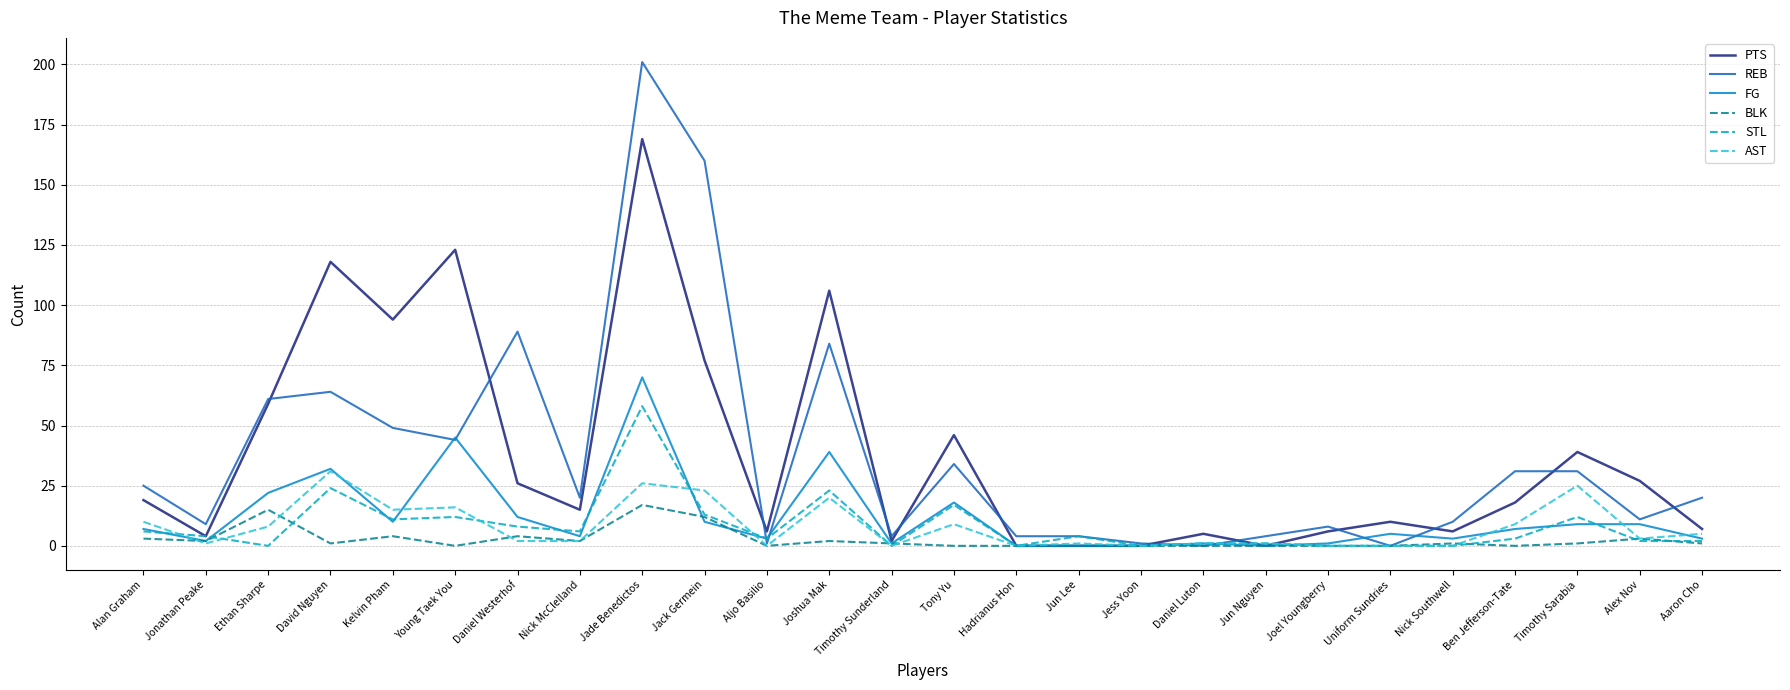

At which label does AST reach its peak?

David Nguyen